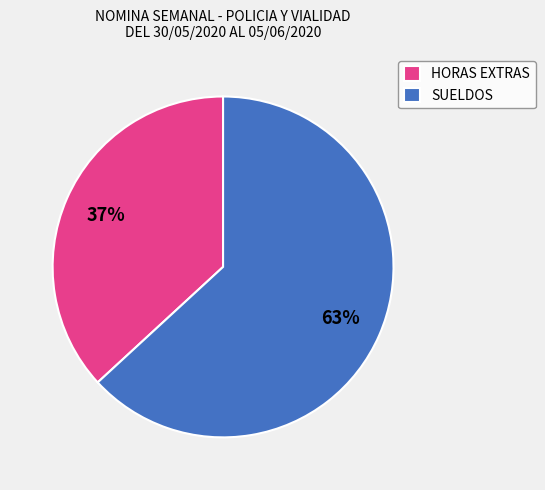

Is the sum of HORAS EXTRAS and SUELDOS greater than half?

Yes